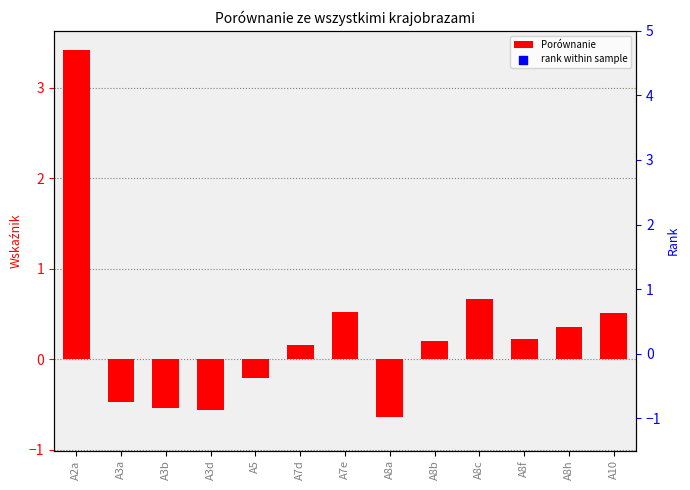

Is the value of Porównanie at A7d greater than the value of rank within sample at A2a?

No